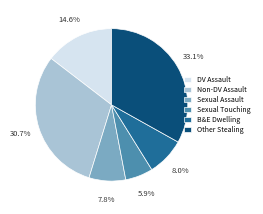

Count the number of slices in the pie.

6